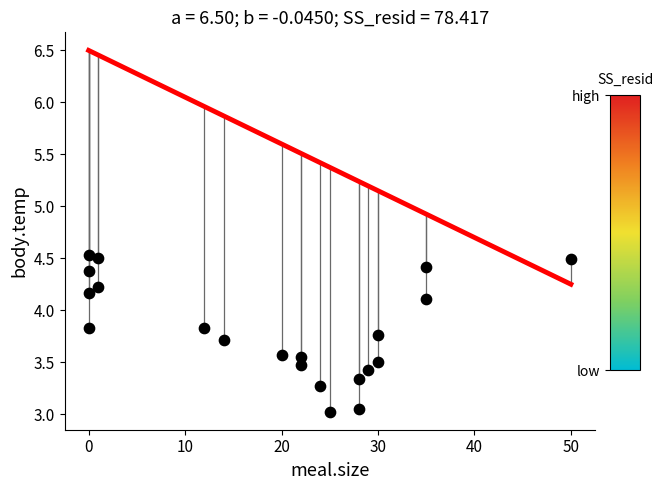

What is the range of X values (max minus min)?

50.0